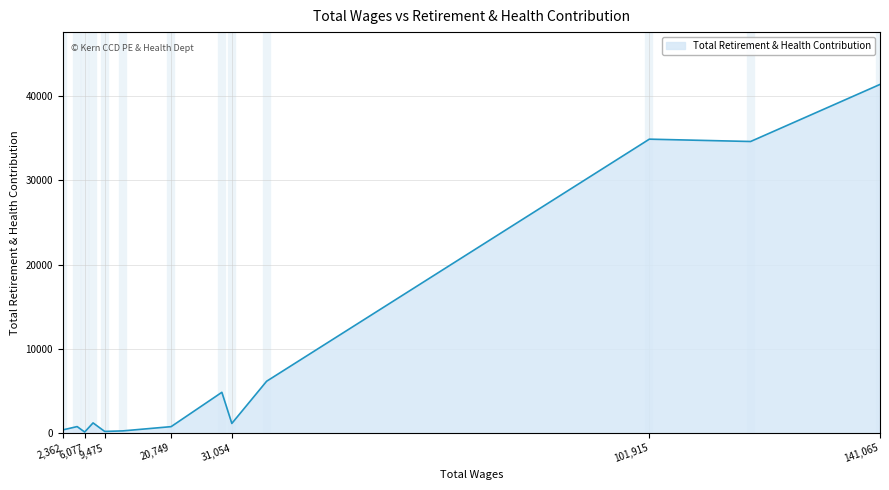

How many lines are shown in the chart?

1